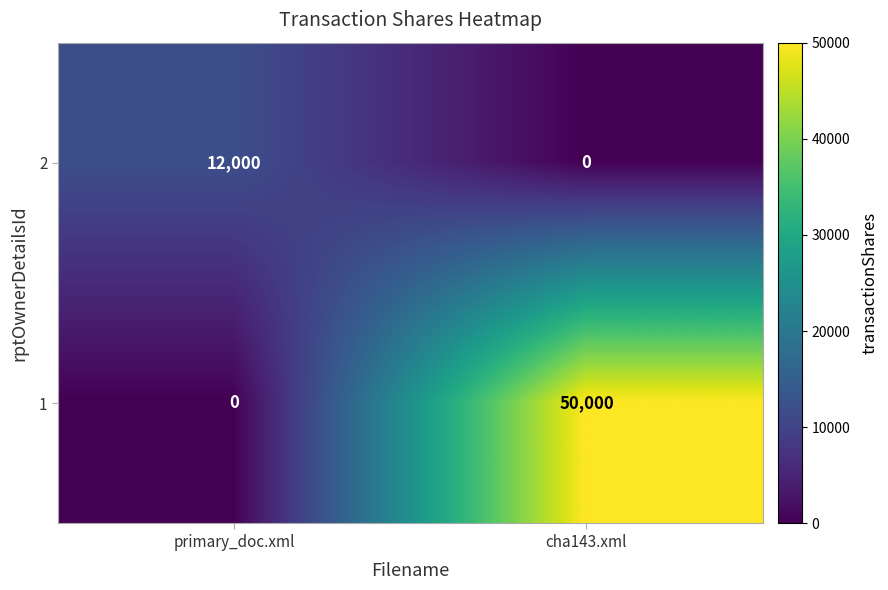

Which series has the largest total across all categories?

1